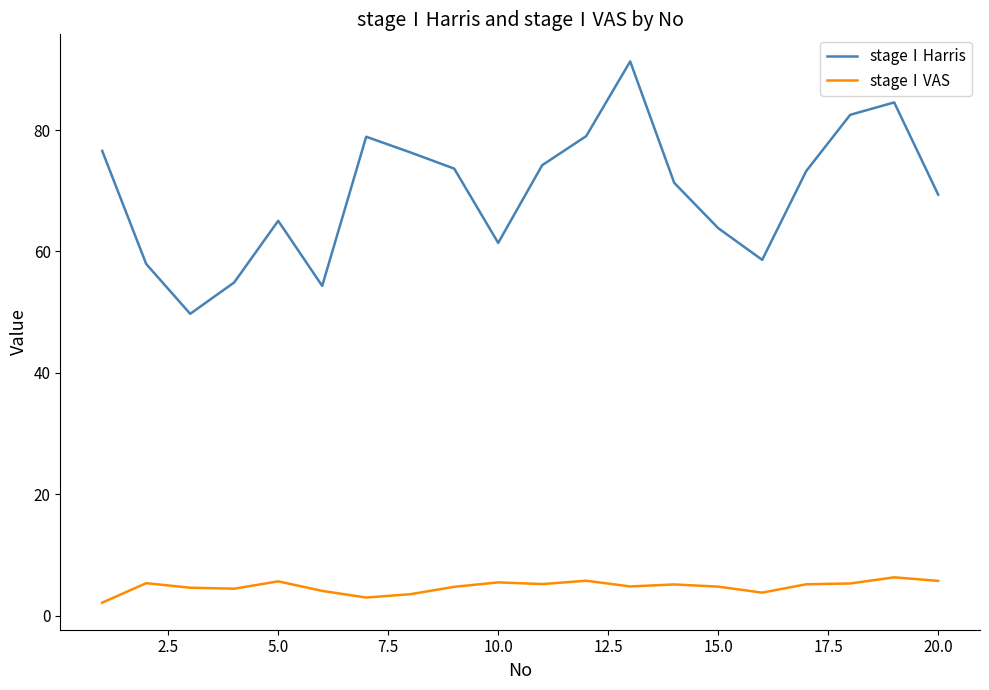

Which series has the largest total across all categories?

stageⅠHarris